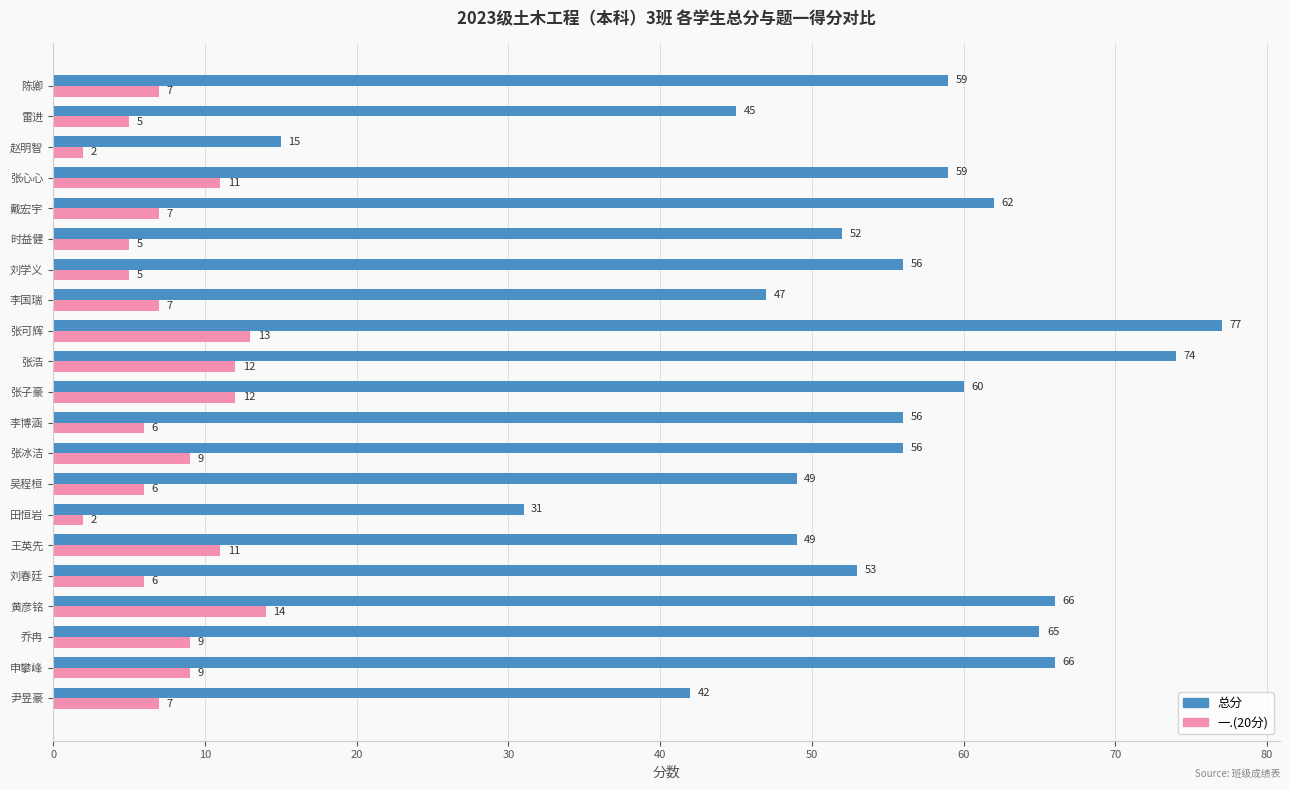

What is the approximate value of 一.(20分) at 戴宏宇?

7